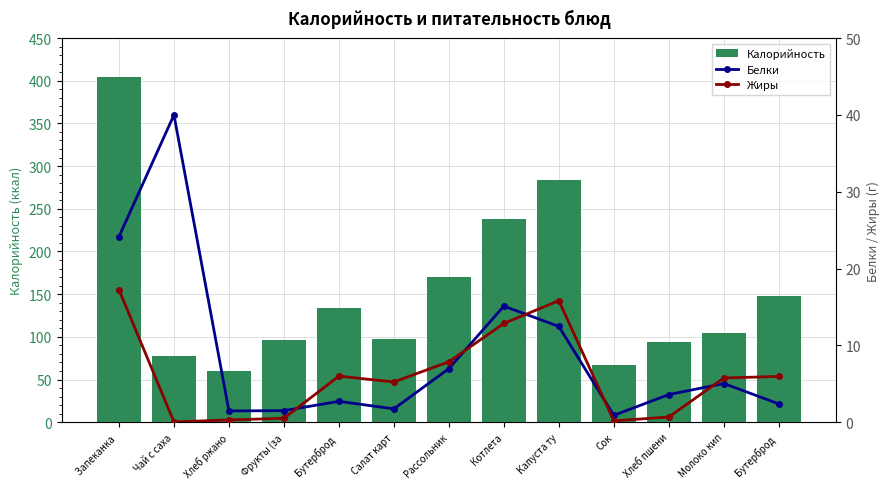

What is the value of the Жиры bar at the 12th from the left?

5.8